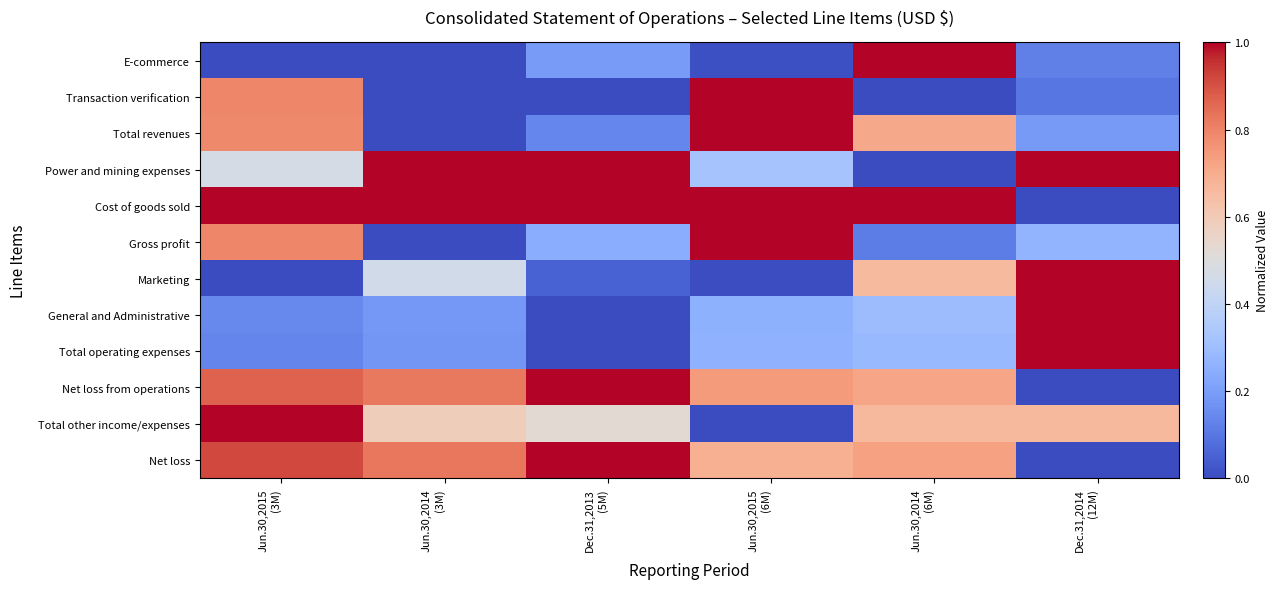

Reading left to right, what are all the values shown in this chart?

E-commerce: Jun.30,2015
(3M)=0.0	Jun.30,2014
(3M)=0.0	Dec.31,2013
(5M)=0.2	Jun.30,2015
(6M)=0.0	Jun.30,2014
(6M)=1.0	Dec.31,2014
(12M)=0.1
Transaction verification: Jun.30,2015
(3M)=0.8	Jun.30,2014
(3M)=0.0	Dec.31,2013
(5M)=0.0	Jun.30,2015
(6M)=1.0	Jun.30,2014
(6M)=0.0	Dec.31,2014
(12M)=0.1
Total revenues: Jun.30,2015
(3M)=0.8	Jun.30,2014
(3M)=0.0	Dec.31,2013
(5M)=0.1	Jun.30,2015
(6M)=1.0	Jun.30,2014
(6M)=0.7	Dec.31,2014
(12M)=0.2
Power and mining expenses: Jun.30,2015
(3M)=0.5	Jun.30,2014
(3M)=1.0	Dec.31,2013
(5M)=1.0	Jun.30,2015
(6M)=0.3	Jun.30,2014
(6M)=0.0	Dec.31,2014
(12M)=1.0
Cost of goods sold: Jun.30,2015
(3M)=1.0	Jun.30,2014
(3M)=1.0	Dec.31,2013
(5M)=1.0	Jun.30,2015
(6M)=1.0	Jun.30,2014
(6M)=1.0	Dec.31,2014
(12M)=0.0
Gross profit: Jun.30,2015
(3M)=0.8	Jun.30,2014
(3M)=0.0	Dec.31,2013
(5M)=0.2	Jun.30,2015
(6M)=1.0	Jun.30,2014
(6M)=0.1	Dec.31,2014
(12M)=0.3
Marketing: Jun.30,2015
(3M)=0.0	Jun.30,2014
(3M)=0.5	Dec.31,2013
(5M)=0.1	Jun.30,2015
(6M)=0.0	Jun.30,2014
(6M)=0.7	Dec.31,2014
(12M)=1.0
General and Administrative: Jun.30,2015
(3M)=0.1	Jun.30,2014
(3M)=0.2	Dec.31,2013
(5M)=0.0	Jun.30,2015
(6M)=0.3	Jun.30,2014
(6M)=0.3	Dec.31,2014
(12M)=1.0
Total operating expenses: Jun.30,2015
(3M)=0.1	Jun.30,2014
(3M)=0.2	Dec.31,2013
(5M)=0.0	Jun.30,2015
(6M)=0.3	Jun.30,2014
(6M)=0.3	Dec.31,2014
(12M)=1.0
Net loss from operations: Jun.30,2015
(3M)=0.9	Jun.30,2014
(3M)=0.8	Dec.31,2013
(5M)=1.0	Jun.30,2015
(6M)=0.7	Jun.30,2014
(6M)=0.7	Dec.31,2014
(12M)=0.0
Total other income/expenses: Jun.30,2015
(3M)=1.0	Jun.30,2014
(3M)=0.6	Dec.31,2013
(5M)=0.5	Jun.30,2015
(6M)=0.0	Jun.30,2014
(6M)=0.7	Dec.31,2014
(12M)=0.7
Net loss: Jun.30,2015
(3M)=0.9	Jun.30,2014
(3M)=0.8	Dec.31,2013
(5M)=1.0	Jun.30,2015
(6M)=0.7	Jun.30,2014
(6M)=0.7	Dec.31,2014
(12M)=0.0